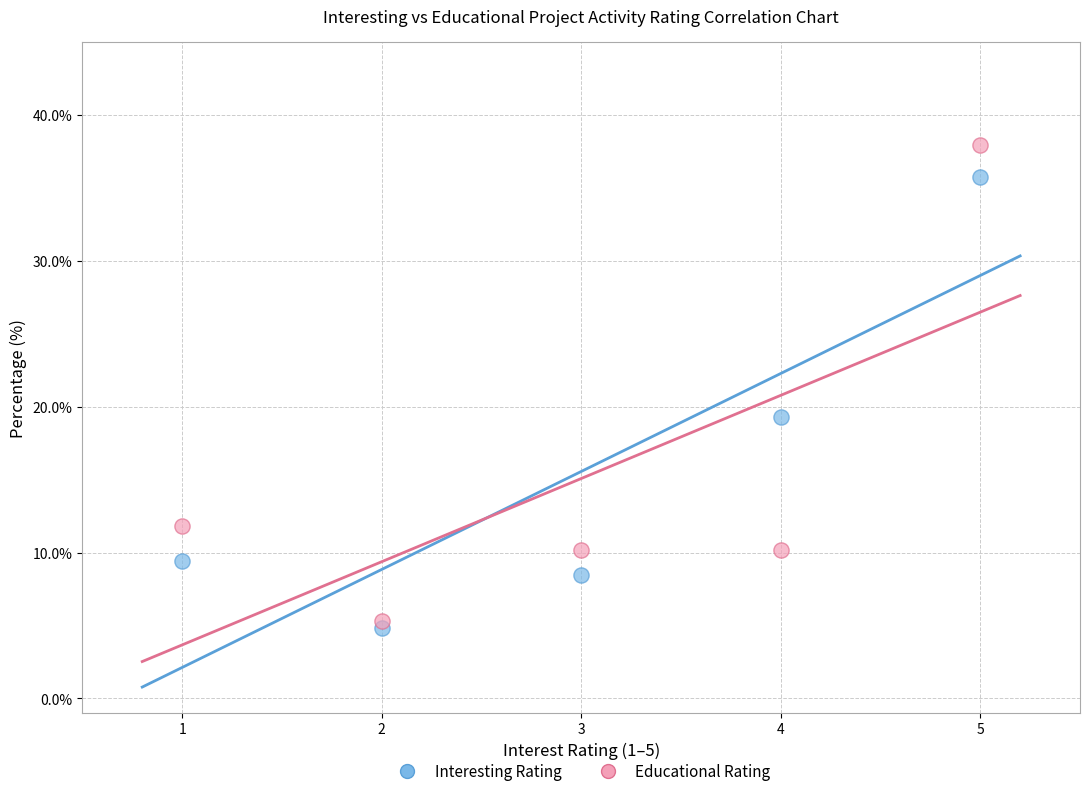

Across all data points, what is the average X value?

3.0